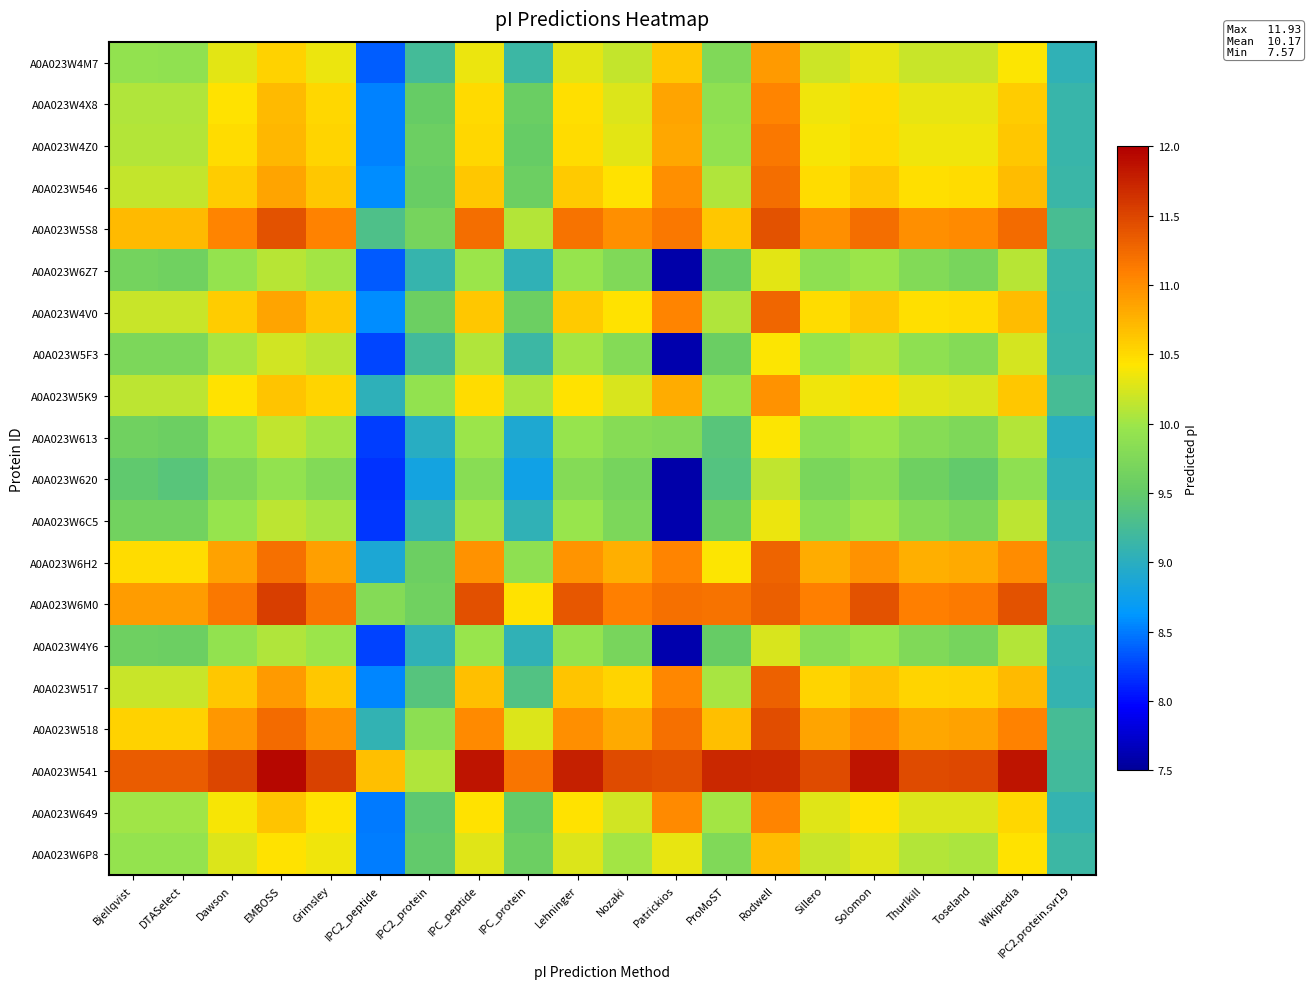

At which category is the sum across all series the highest?

Rodwell